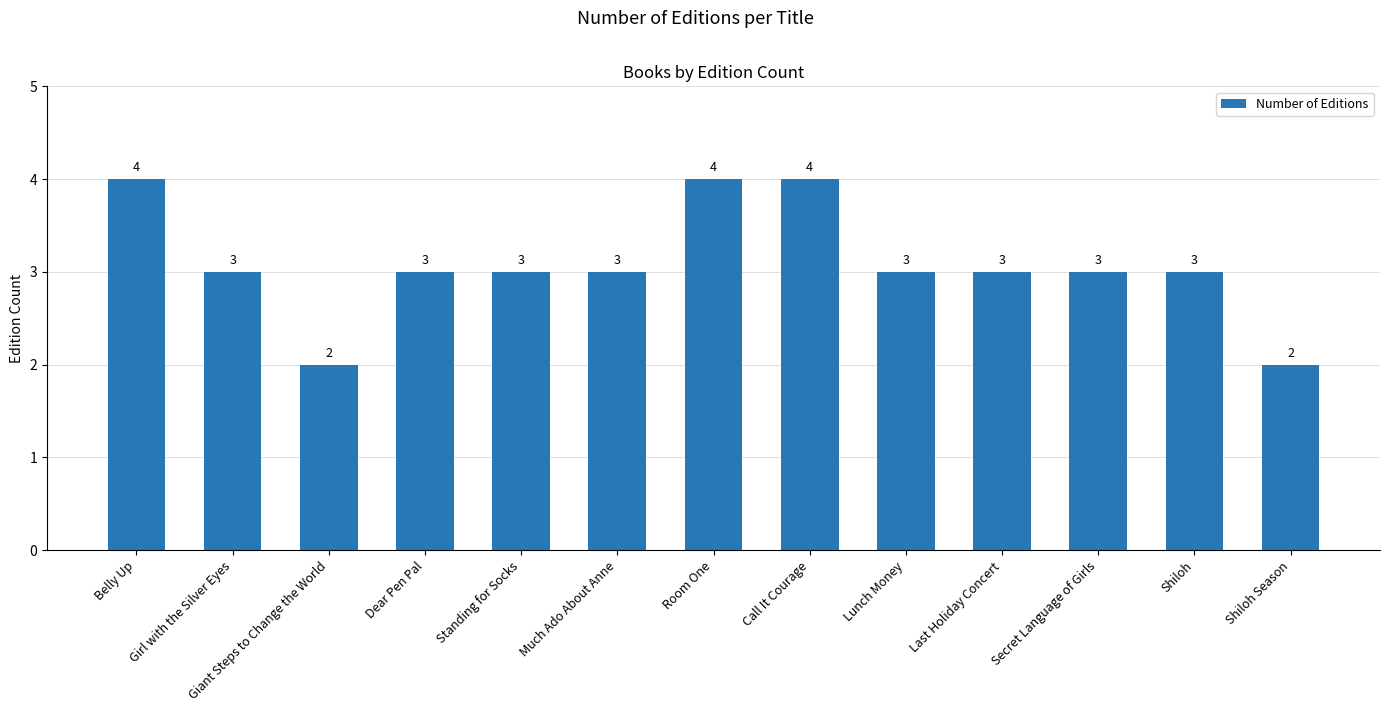

What is the change in value from Belly Up to Giant Steps to Change the World?

-2